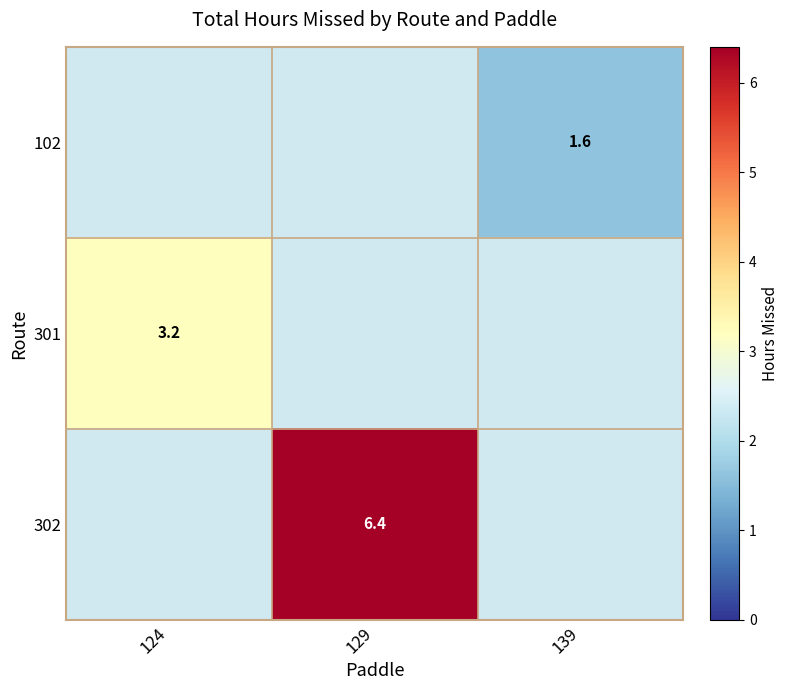

The 102 series shows 1.6 at 139. True or false?

True